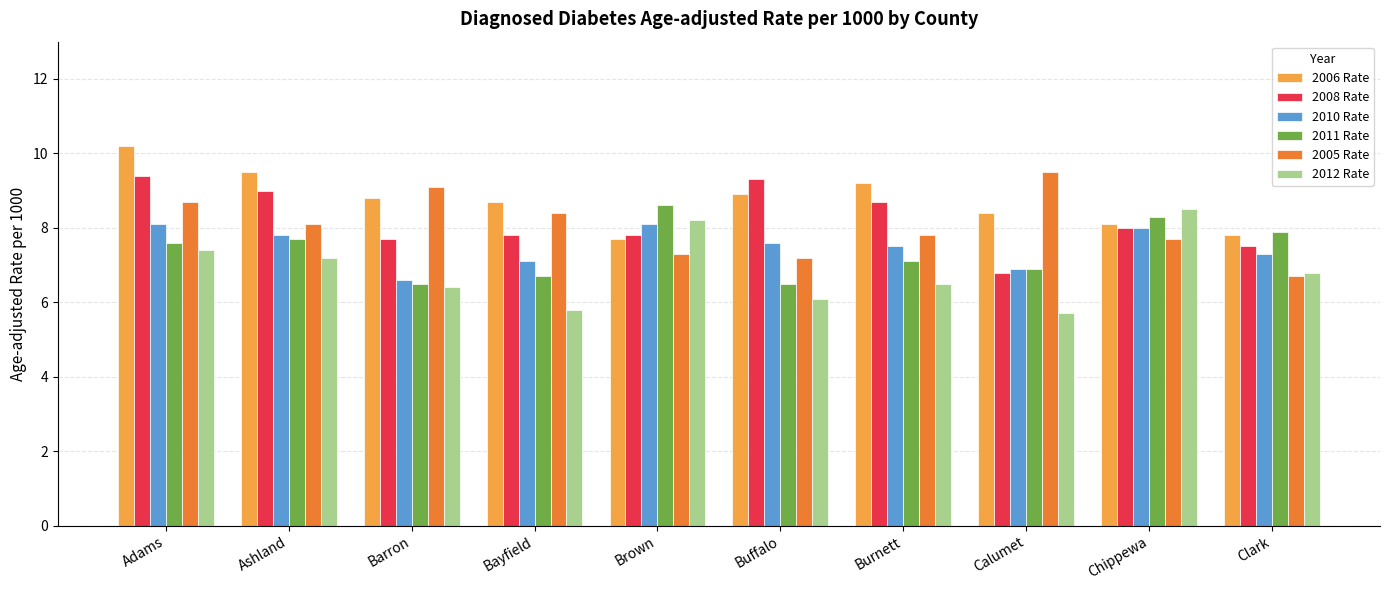

What is the sum of the 2011 Rate values at Chippewa and Clark?

16.2